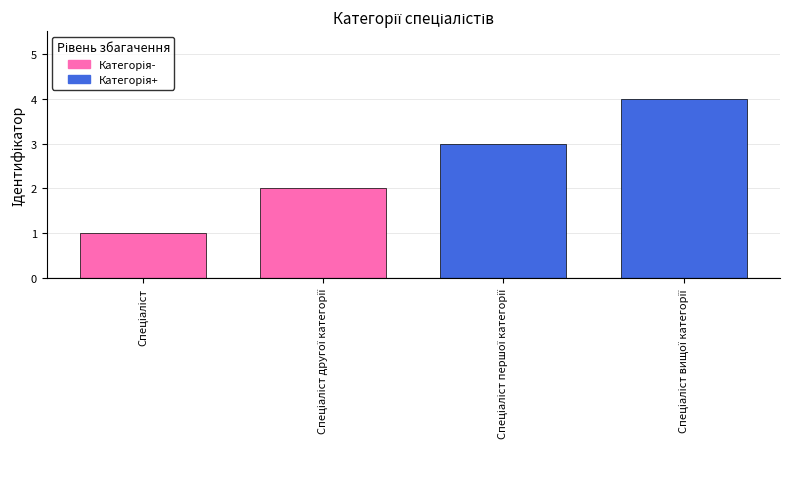

What is the value of the 4th bar from the left?

4